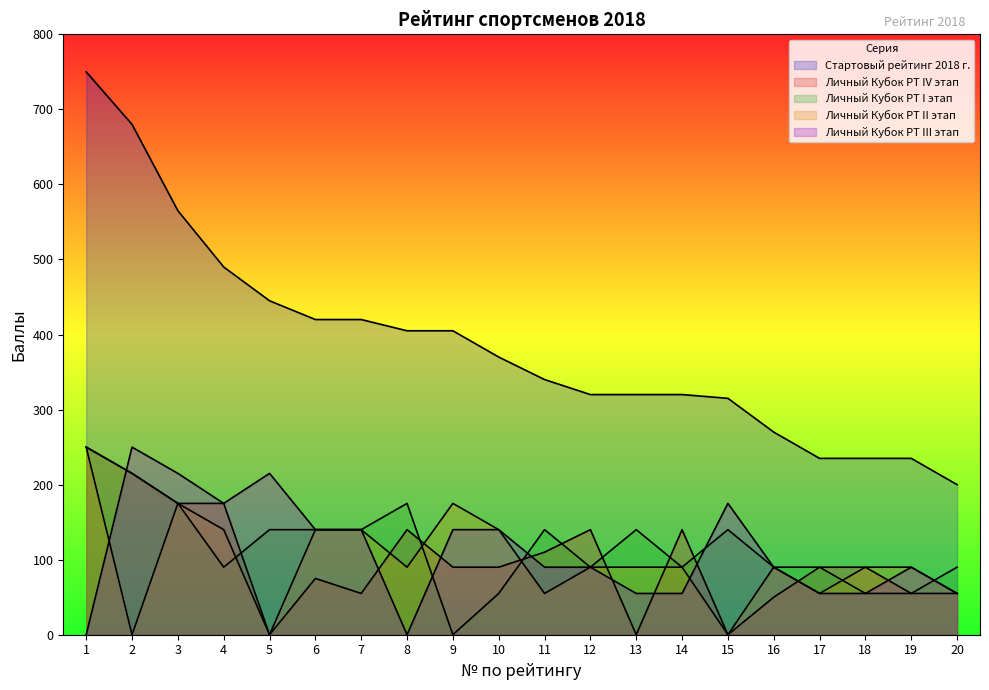

What is the difference between the second highest and second lowest values in the Личный Кубок РТ III этап series?

215